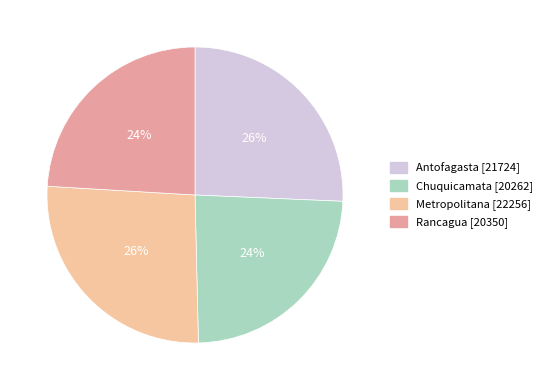

Is there any slice that represents more than half of the pie?

No